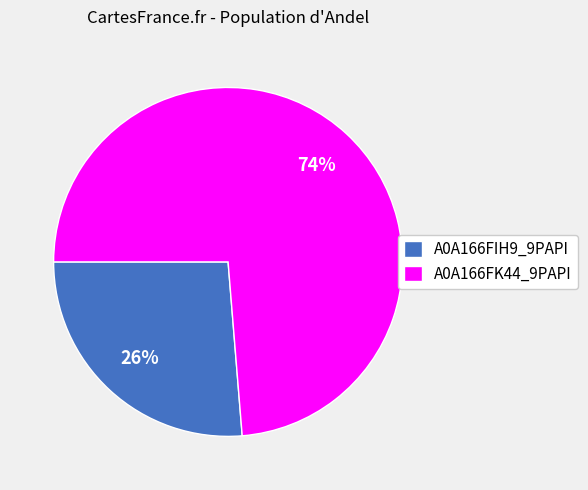

To the nearest percent, what percentage of the pie is A0A166FK44_9PAPI?

74%